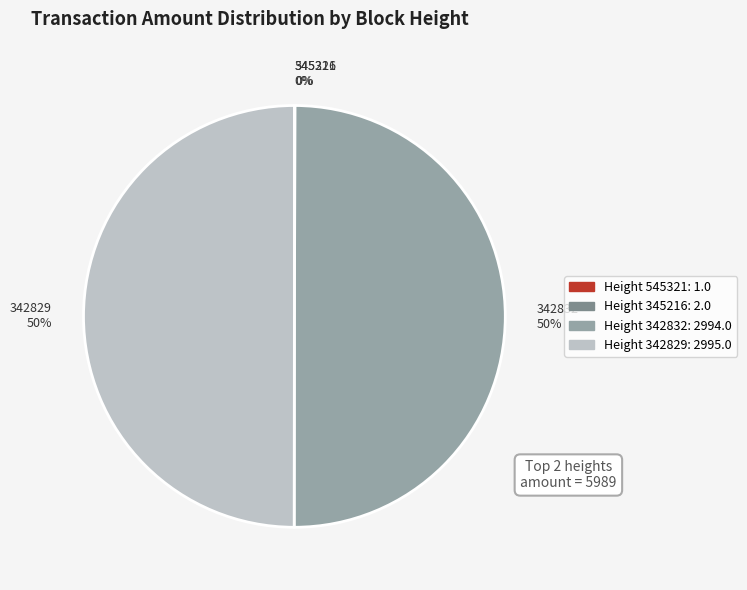

To the nearest percent, what portion does 342832 50% represent?

50%